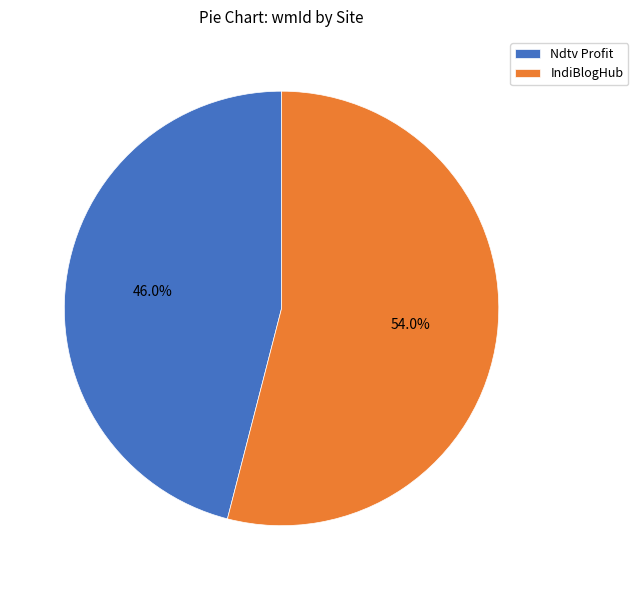

How many slices are in this pie chart?

2